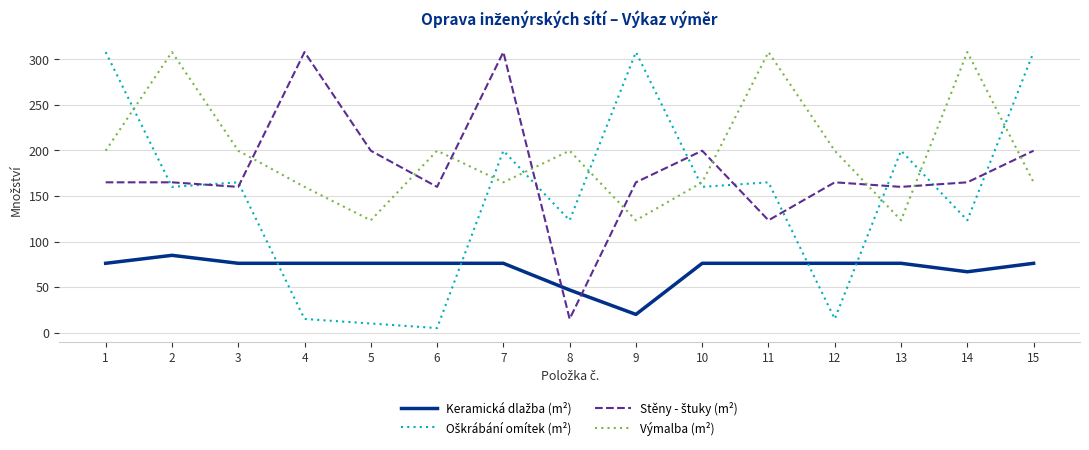

Which series has the largest total across all categories?

Výmalba (m²)